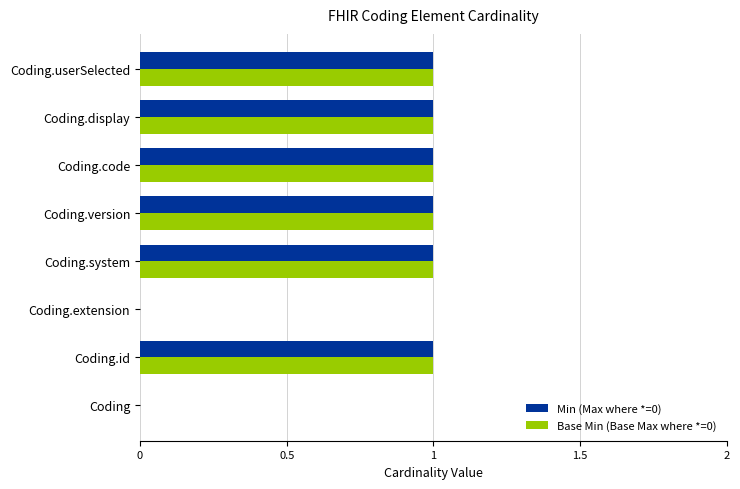

Is the value of Base Min (Base Max where *=0) at Coding.code greater than the value of Min (Max where *=0) at Coding.extension?

Yes